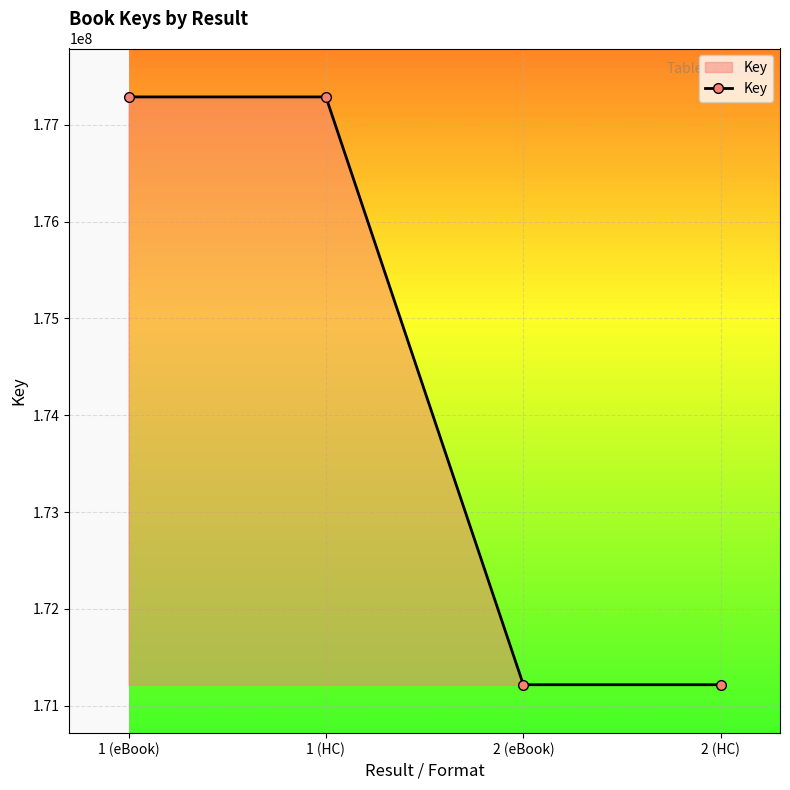

What is the label of the 3rd point from the right?

1 (HC)